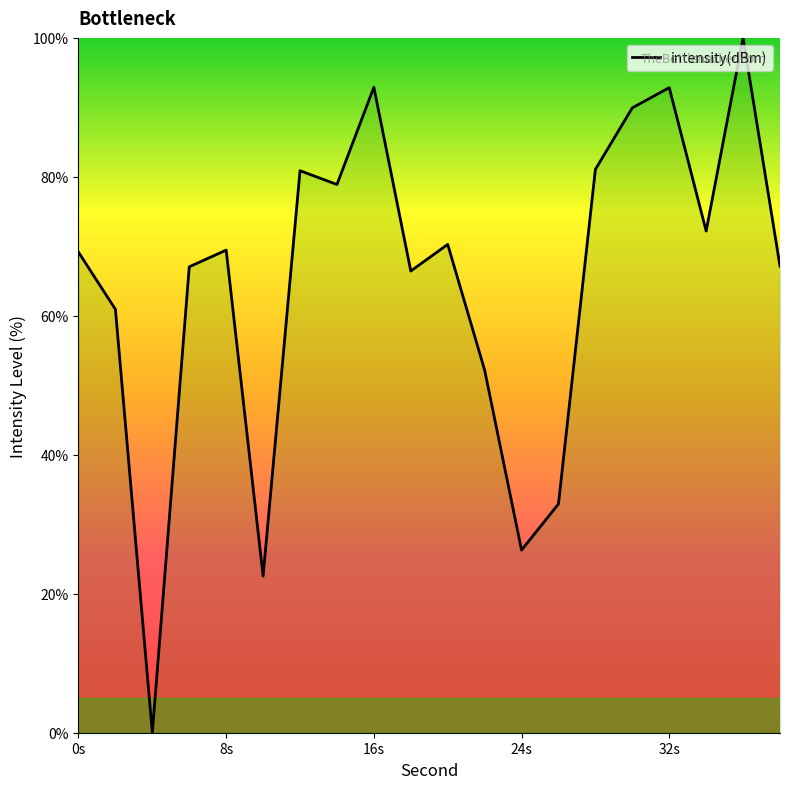

What is the difference between the maximum and minimum values?

100.0